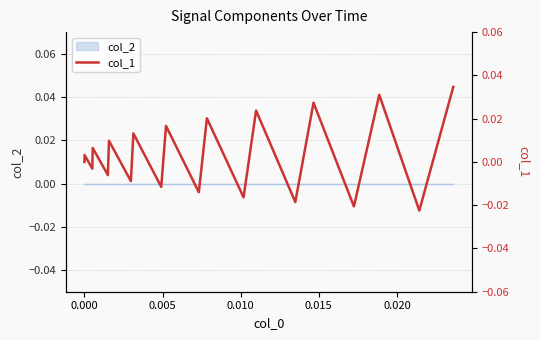

How many negative values are there?

9